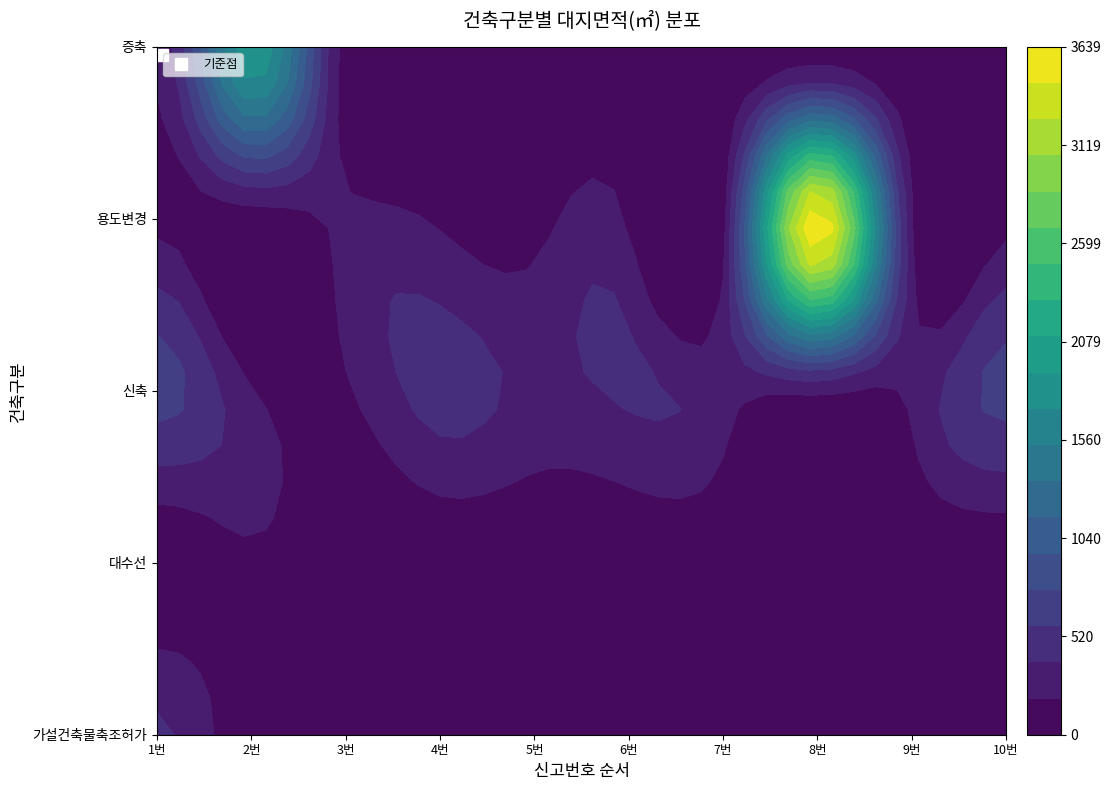

How many distinct data groups are displayed?

5